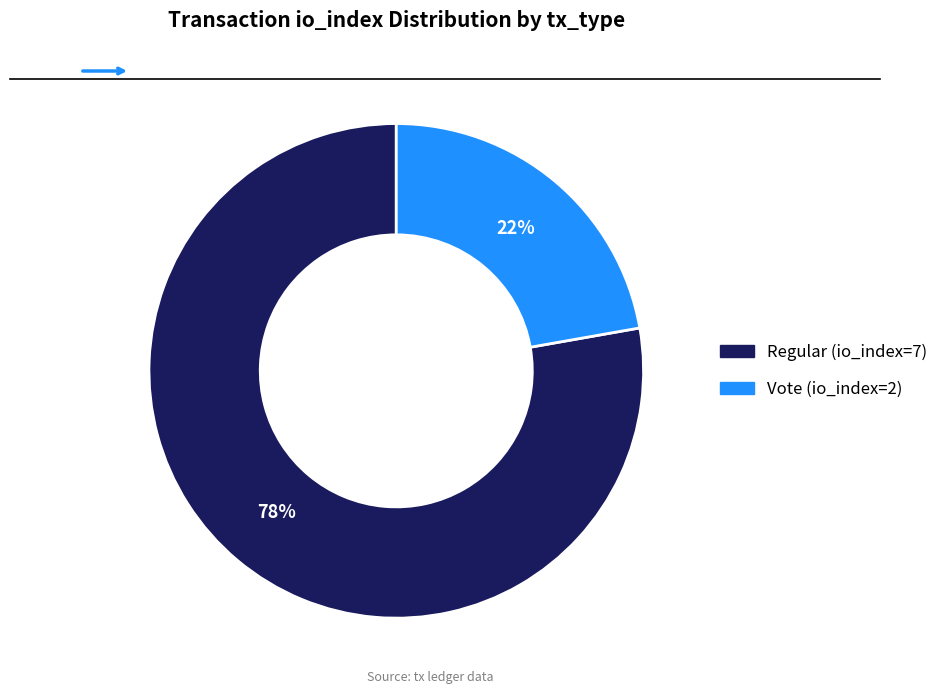

How many segments does this pie chart have?

2